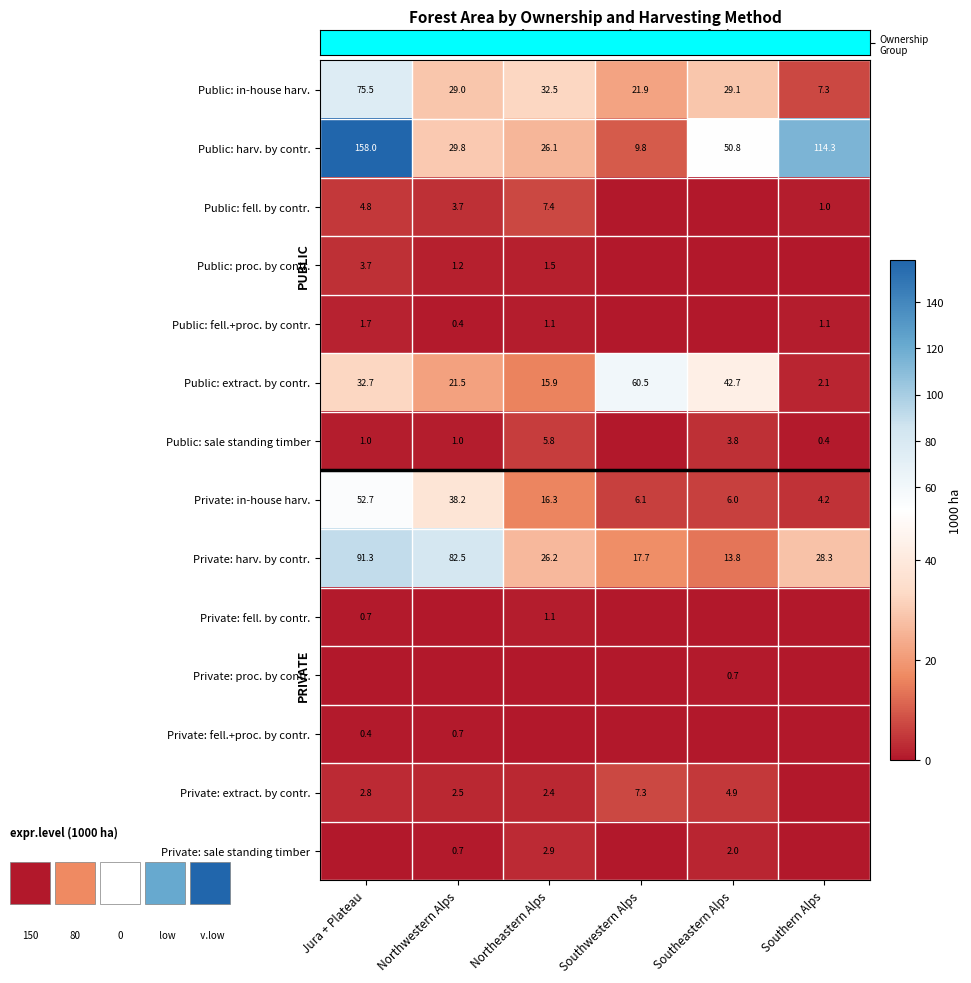

At how many categories does at least one series exceed 17?

6